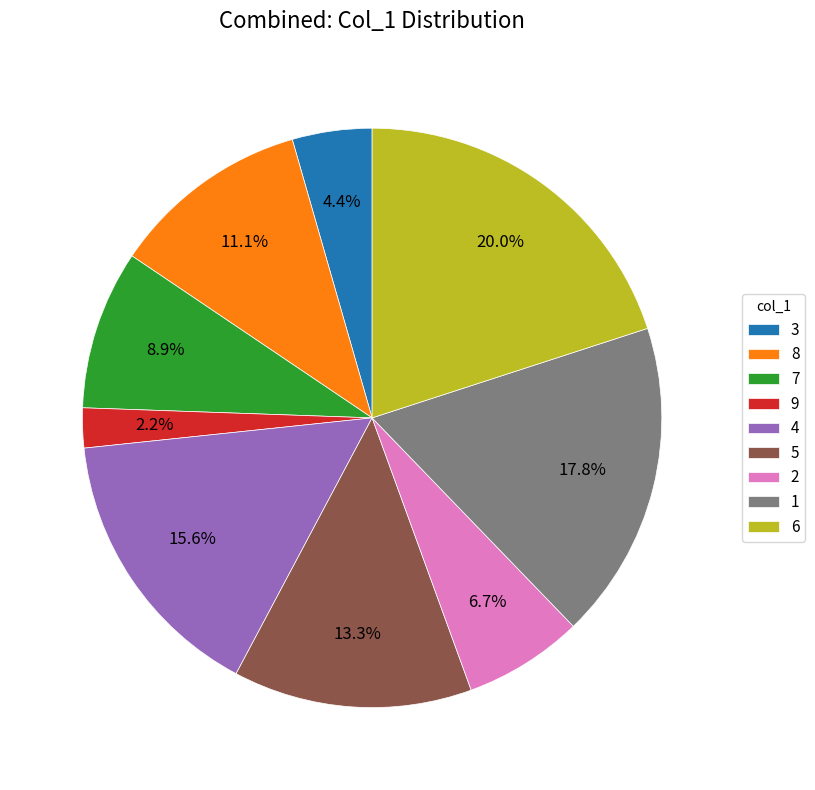

Is it true that 1 is 28% of the pie?

False